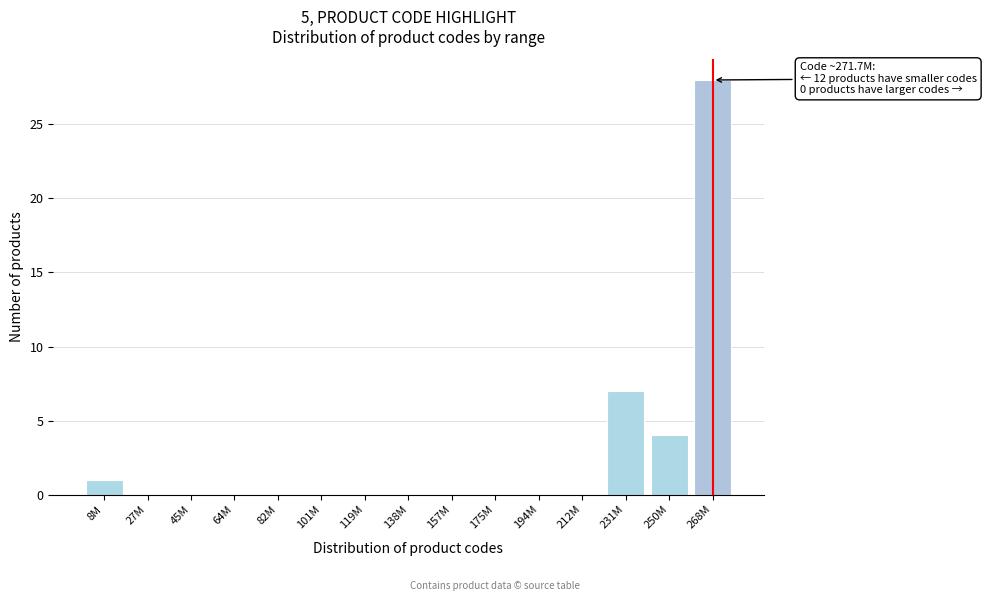

Reading right to left, extract all data points from this chart.

268M=28	250M=4	231M=7	212M=0	194M=0	175M=0	157M=0	138M=0	119M=0	101M=0	82M=0	64M=0	45M=0	27M=0	8M=1